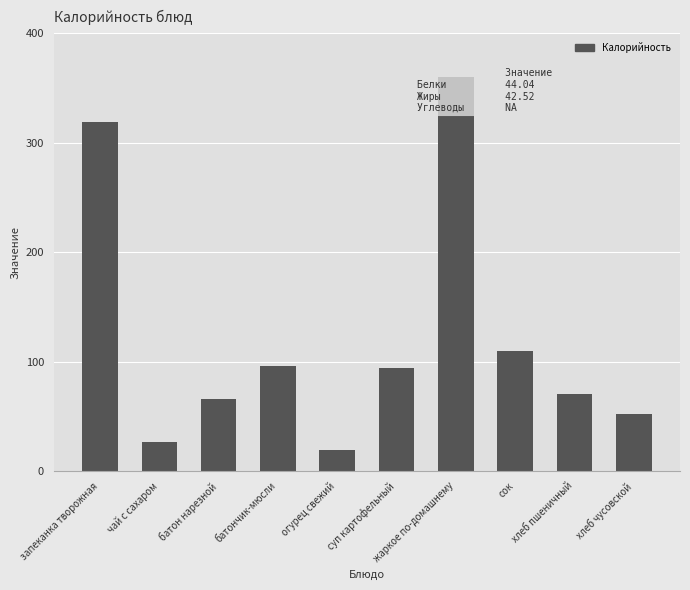

What is the difference between the maximum and second lowest values?

333.5